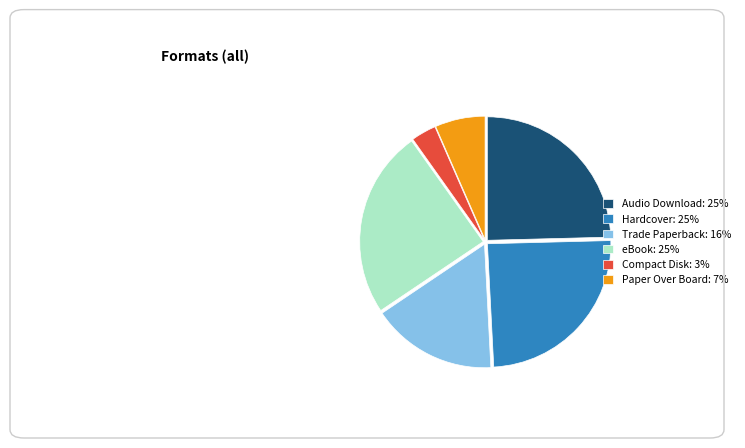

Approximately how many times larger is the value at Trade Paperback: 16% compared to Paper Over Board: 7%?

2.5